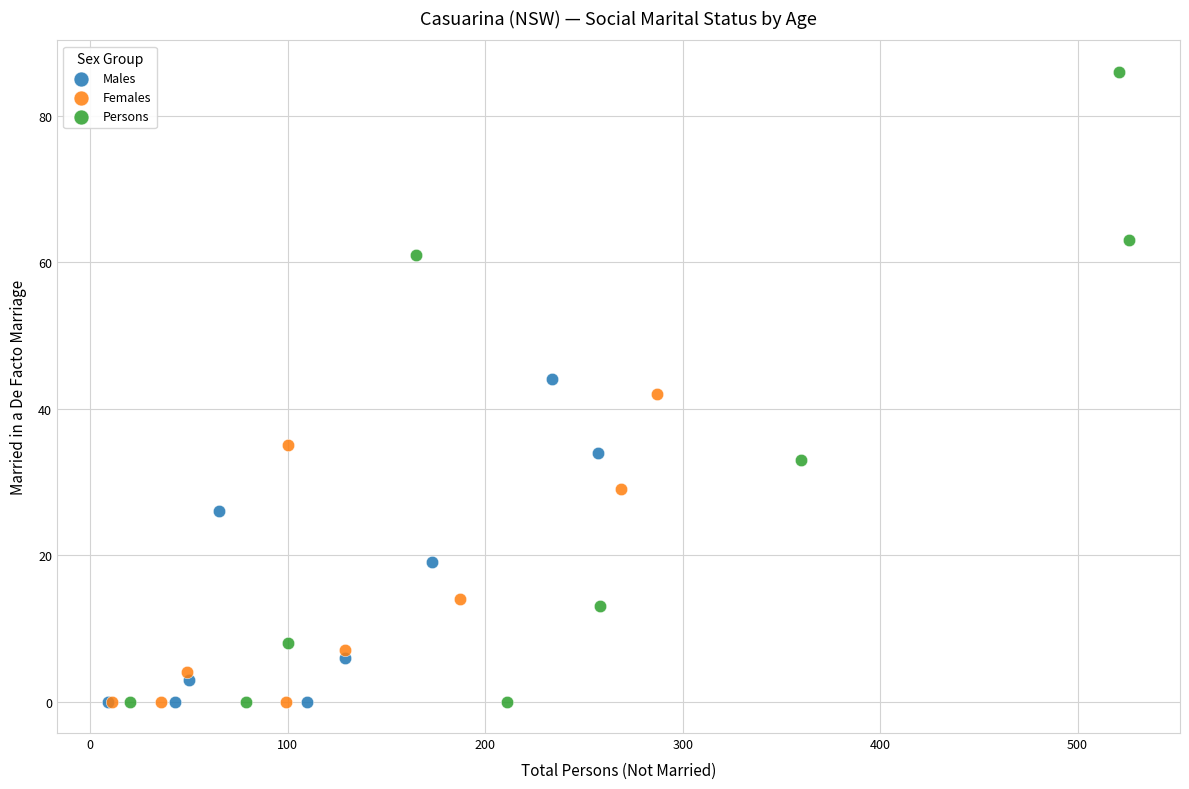

Which series reaches the maximum Y coordinate?

Persons